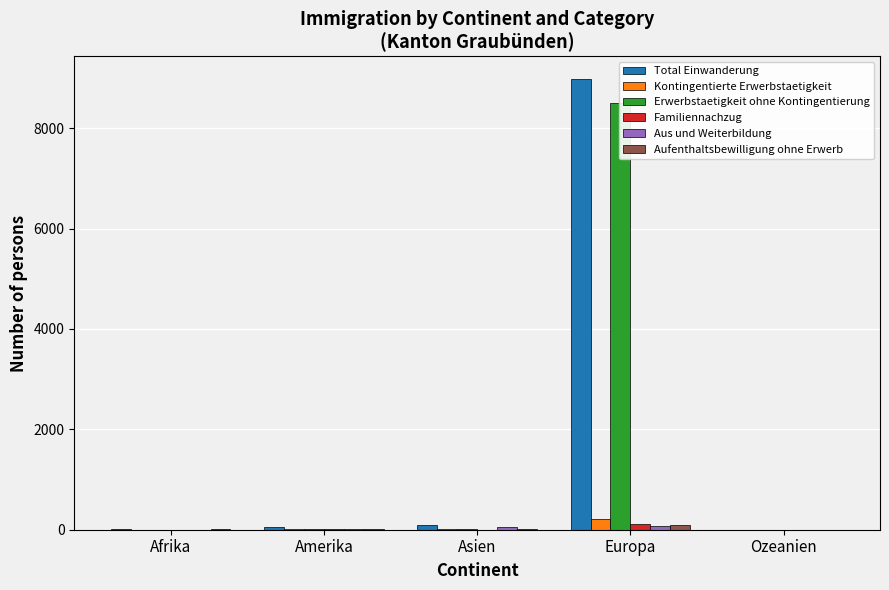

Reading left to right, what are all the values shown in this chart?

Total Einwanderung: Afrika=10	Amerika=59	Asien=104	Europa=8984	Ozeanien=4
Kontingentierte Erwerbstaetigkeit: Afrika=1	Amerika=5	Asien=19	Europa=209	Ozeanien=0
Erwerbstaetigkeit ohne Kontingentierung: Afrika=2	Amerika=17	Asien=9	Europa=8500	Ozeanien=3
Familiennachzug: Afrika=1	Amerika=10	Asien=4	Europa=107	Ozeanien=0
Aus und Weiterbildung: Afrika=1	Amerika=15	Asien=56	Europa=83	Ozeanien=1
Aufenthaltsbewilligung ohne Erwerb: Afrika=5	Amerika=12	Asien=16	Europa=85	Ozeanien=0